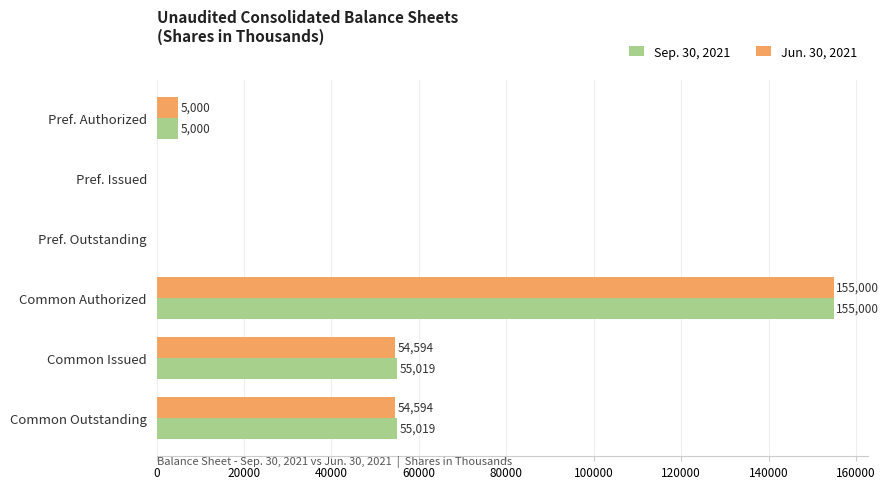

Between Pref. Authorized and Common Outstanding, which series saw the biggest shift?

Sep. 30, 2021